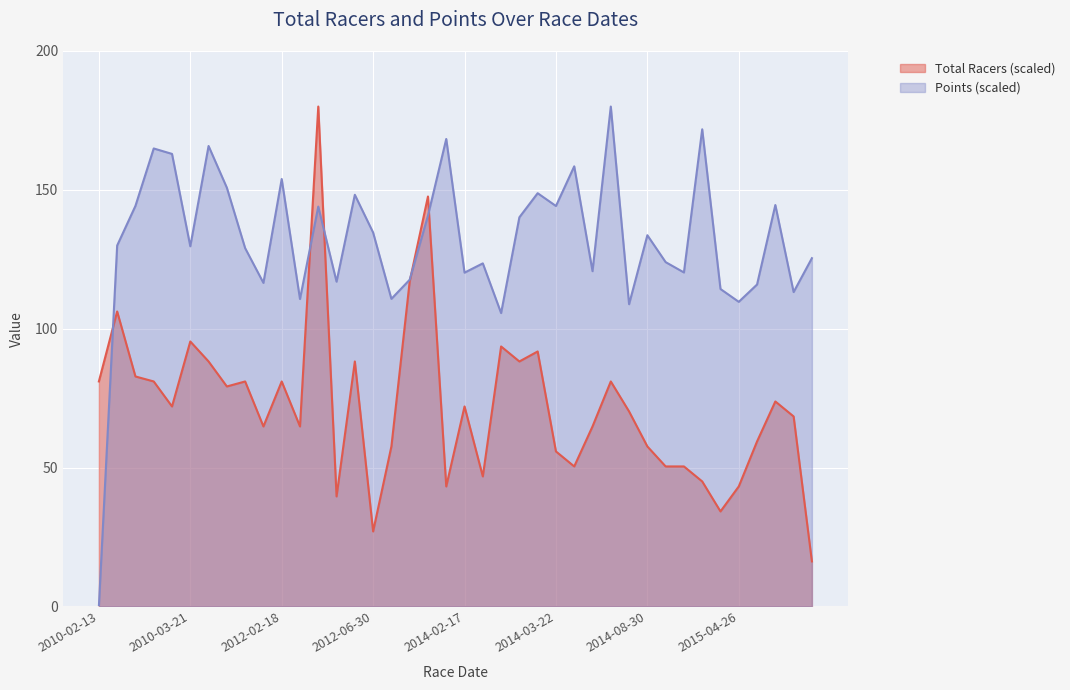

The value of Points at 2012-06-30 is 216.4. True or false?

False